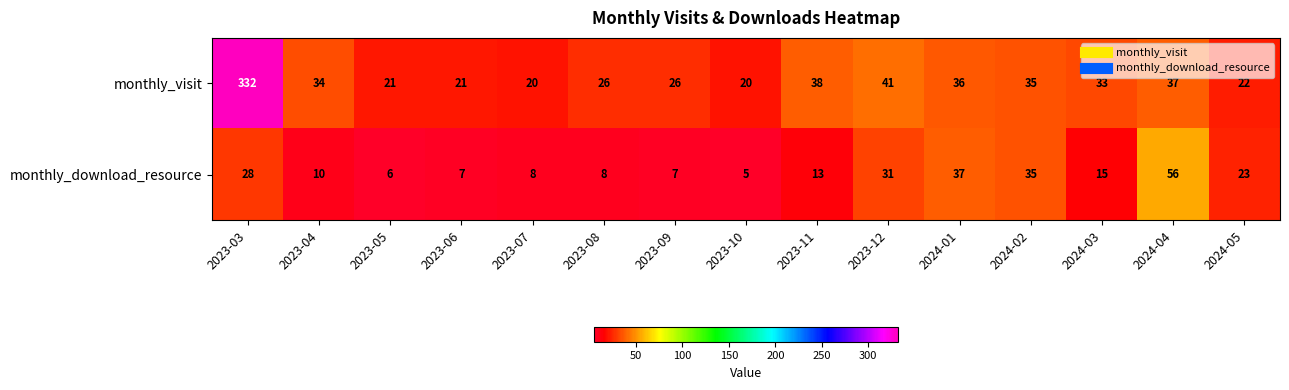

List the series in order of their overall mean, highest first.

monthly_visit, monthly_download_resource